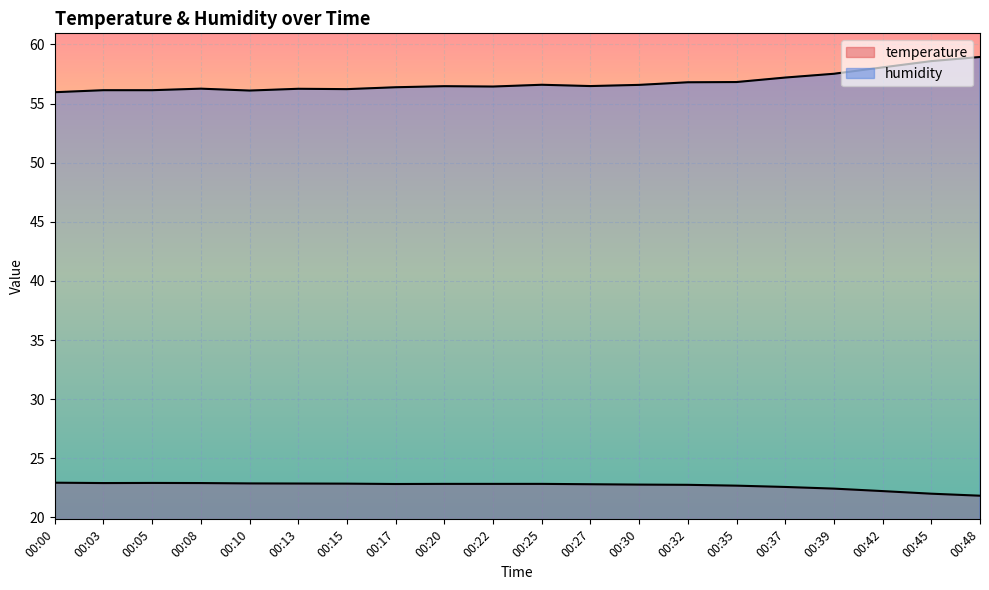

What is the approximate value of temperature at 00:37?

22.6